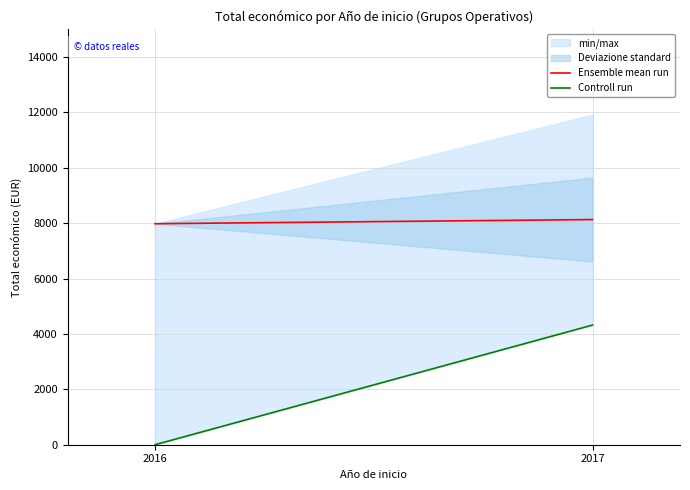

Reading left to right, what are all the values shown in this chart?

Ensemble mean run: 2016=7980	2017=8130
Controll run: 2016=0	2017=4320